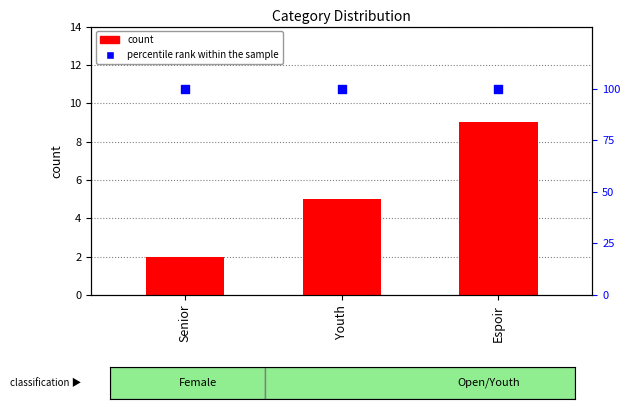

What is the total value across all series at Senior?

102